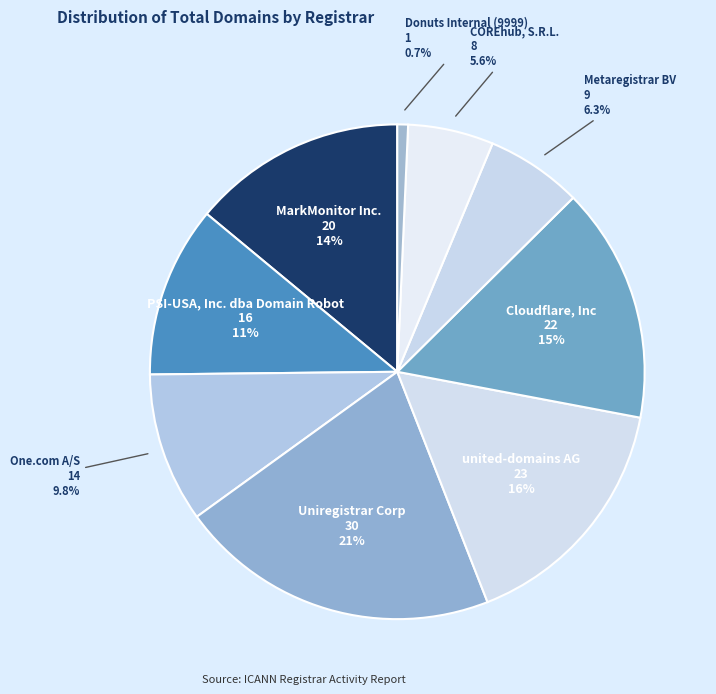

Approximately how many times larger is the value at Uniregistrar Corp compared to COREhub, S.R.L.?

3.7